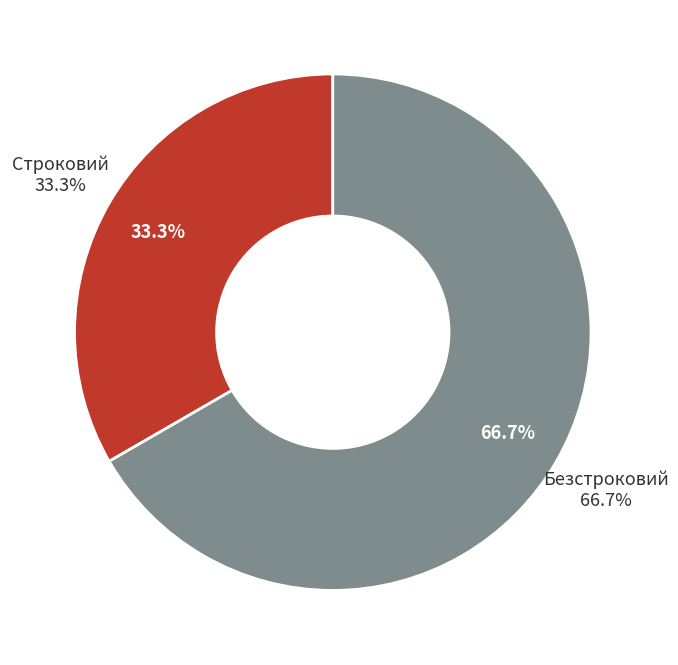

Rank the categories by value from lowest to highest.

Строковий, Безстроковий